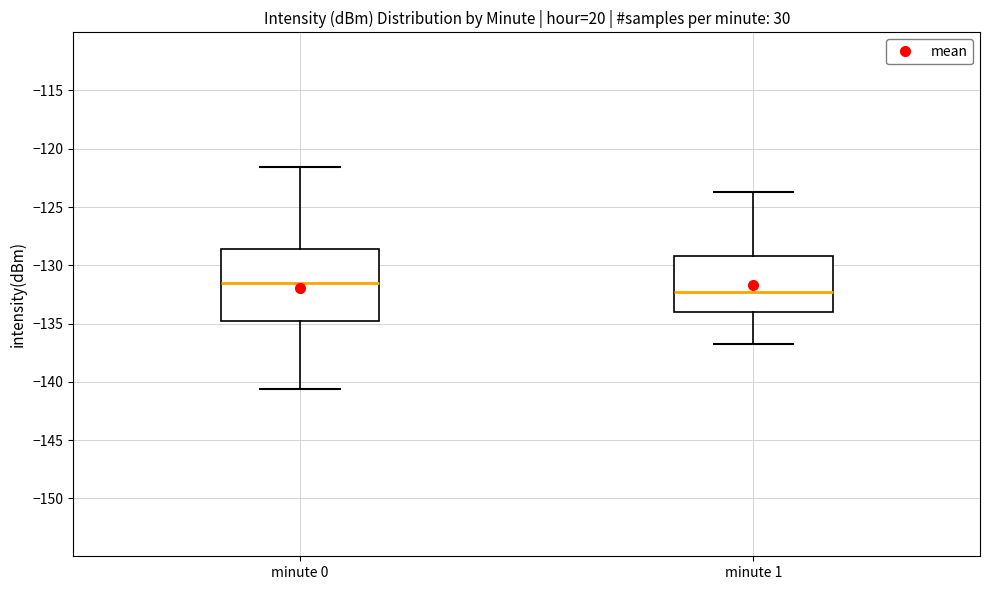

Where does the lower whisker of the box for minute 0 end on the y-axis? The values are not printed on the chart, so give them approximately, as read against the axis.

-140.5